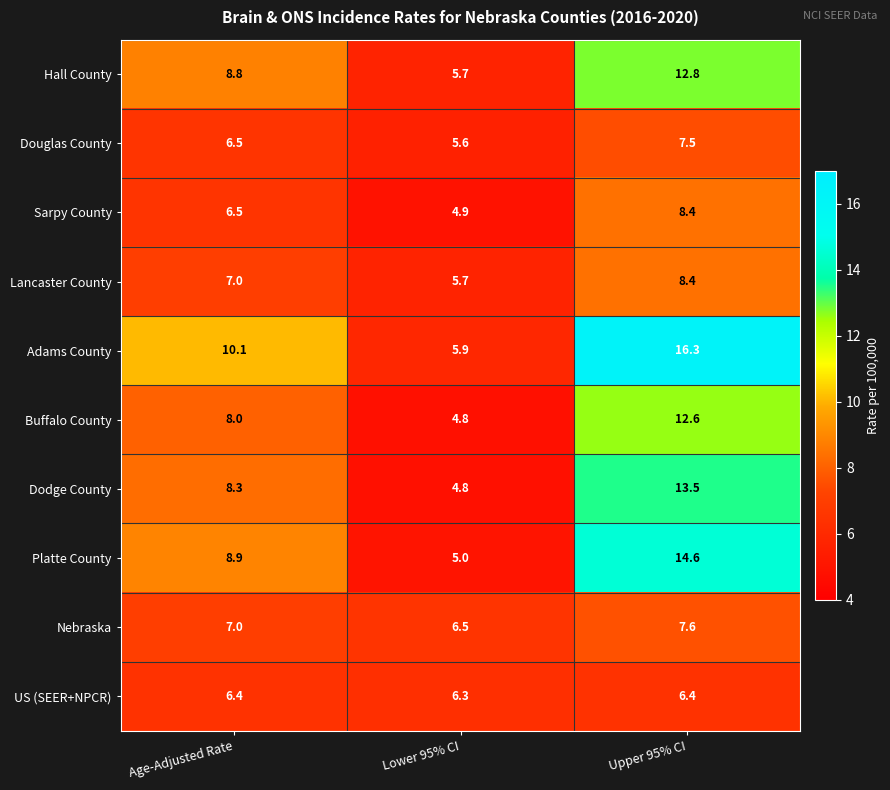

What is the sum of the Buffalo County values at Age-Adjusted Rate and Upper 95% CI?

20.6